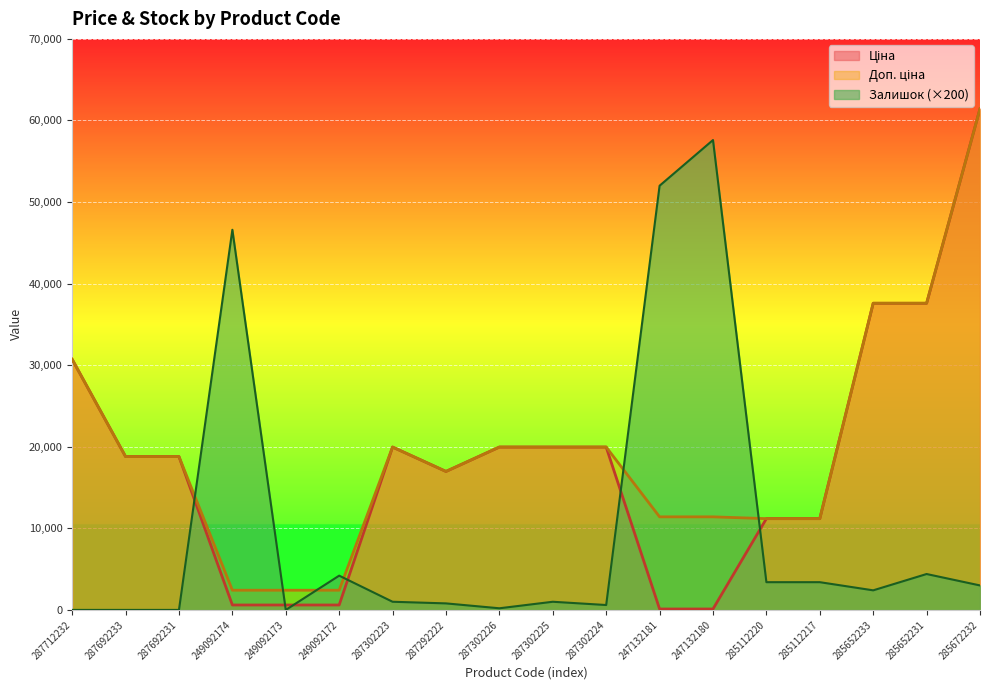

Between which two adjacent categories do Ціна and Залишок first intersect?

287692231 and 249092174